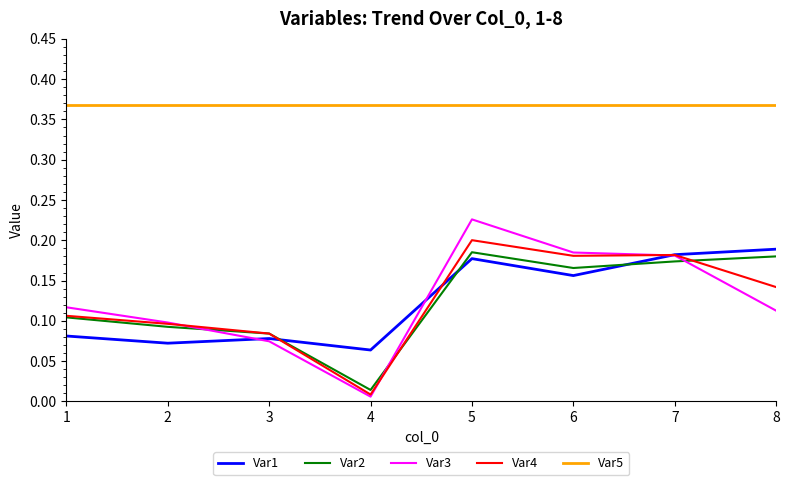

Does the chart have visible grid lines?

No